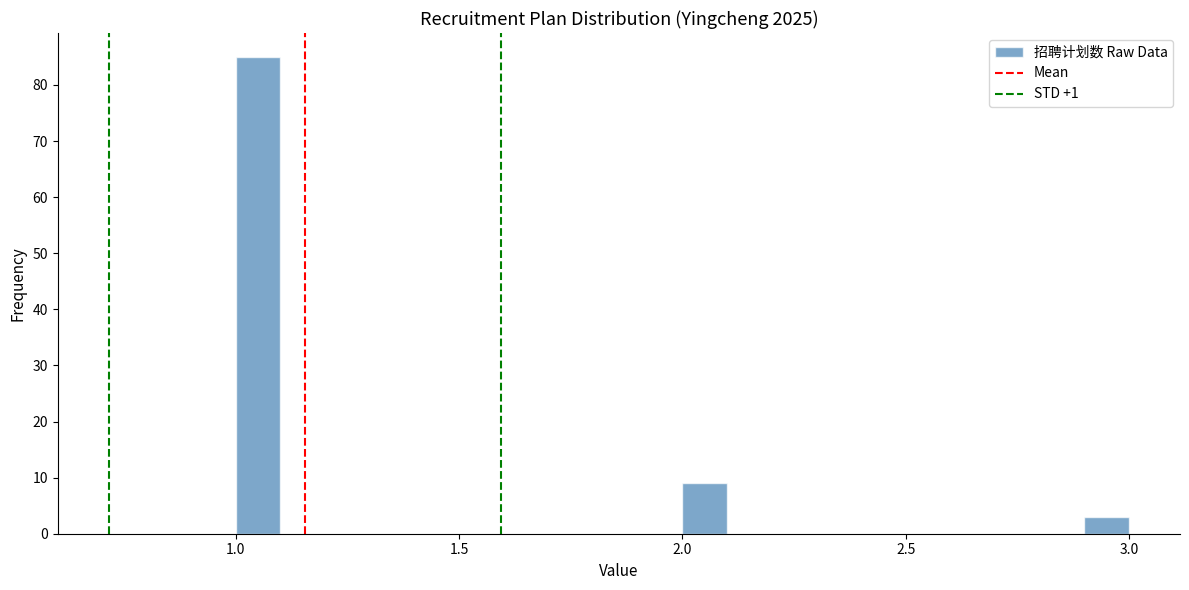

Around what value on the x-axis is the tallest bar? Give the approximate position of its centre, as read against the axis.

1.05